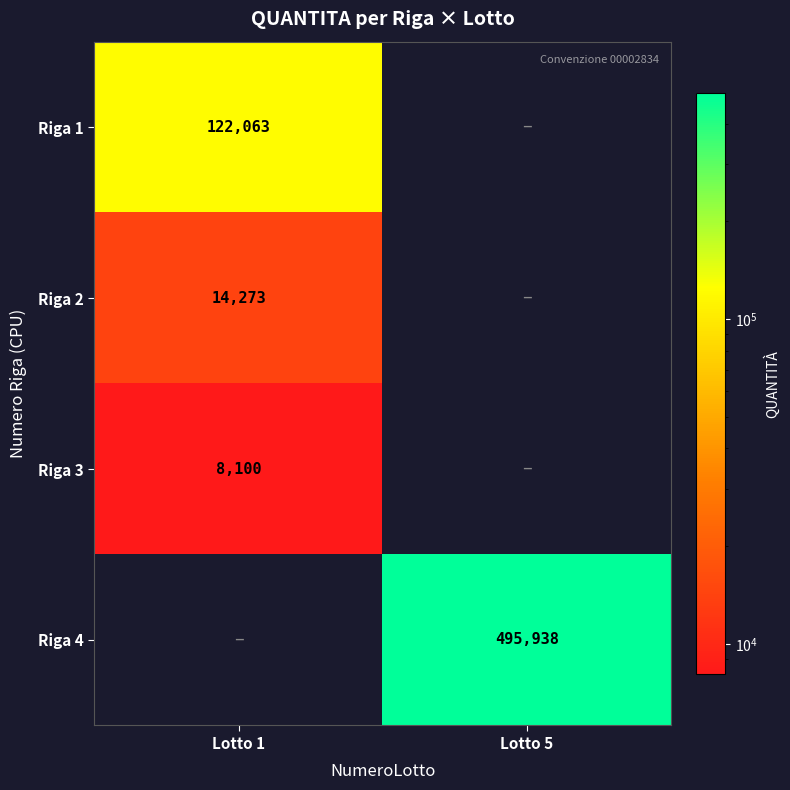

The value of Riga 1 at Lotto 1 is 122063. True or false?

True